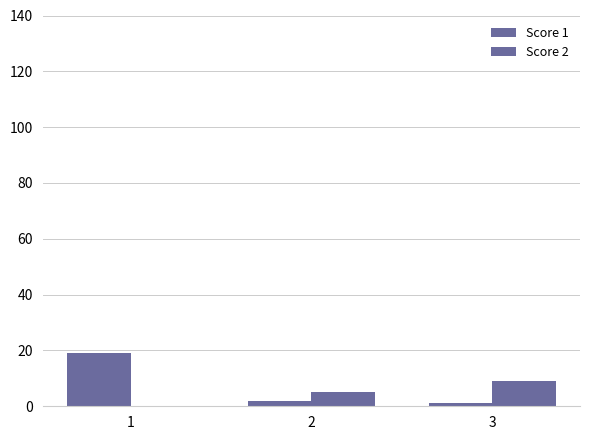

Is it true that Score 2 equals 0 at 1?

True